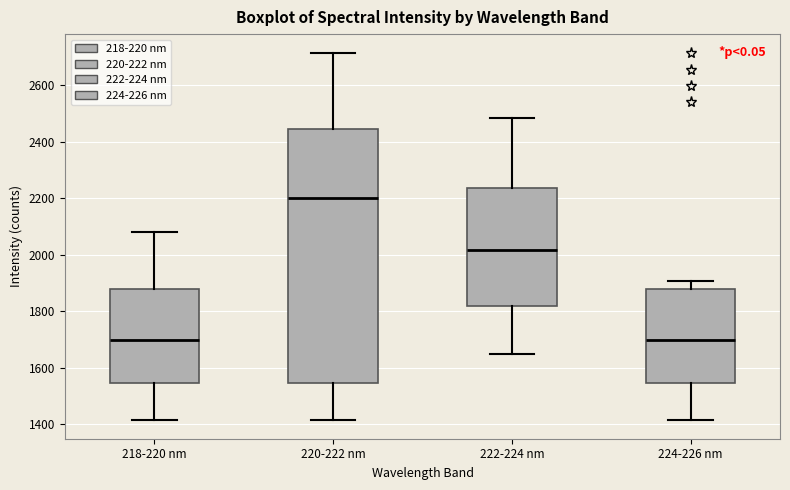

Comparing the boxes themselves (not the whiskers), which one is the tallest?

220-222 nm